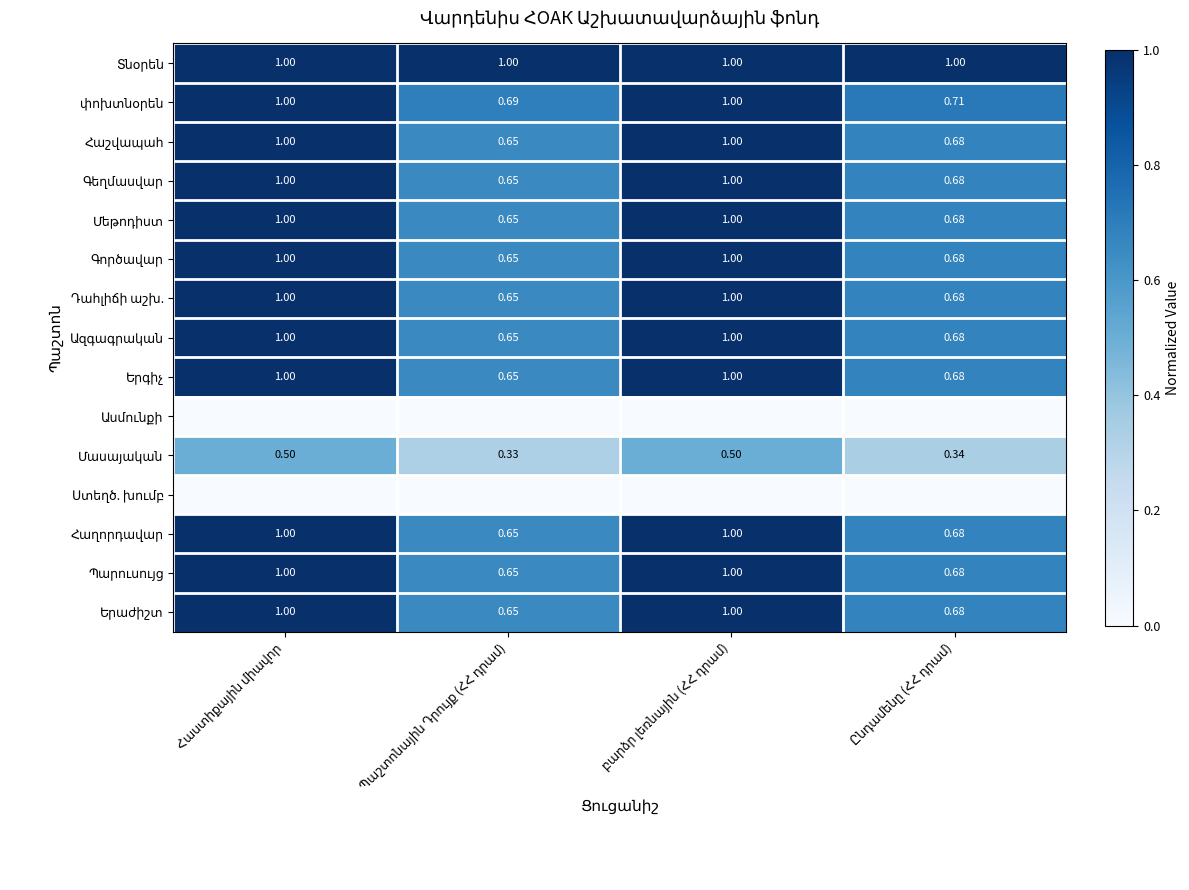

True or false: Ստեղծ. խումբ has a value of 0.0 at Պաշտոնային Դրույք (ՀՀ դրամ).

True